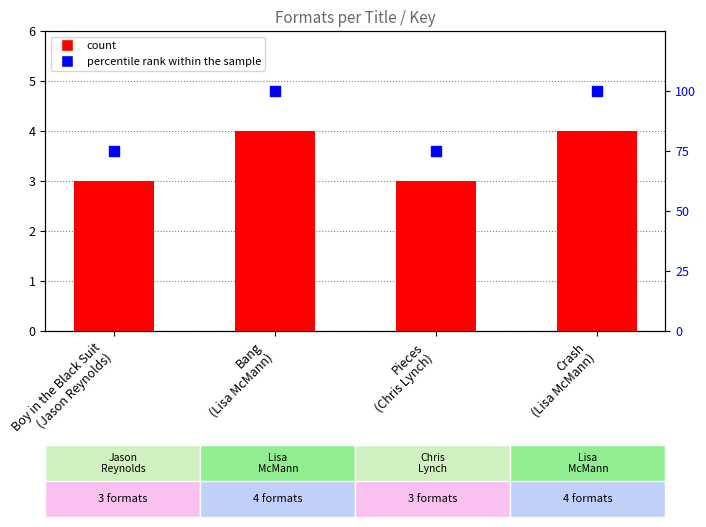

Which series contains the highest Y value?

percentile rank within the sample